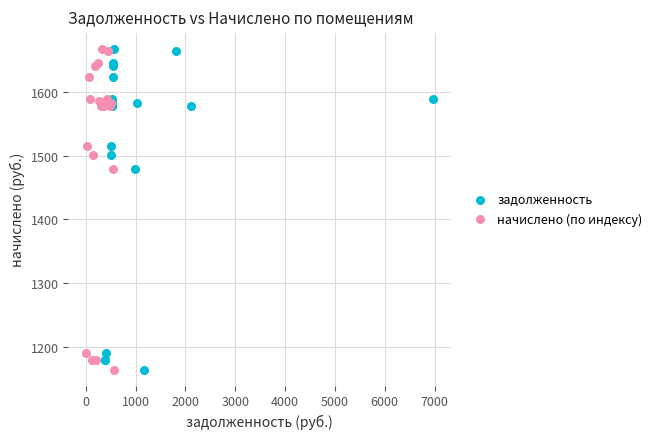

What are all the series names shown in the legend?

задолженность, начислено (по индексу)